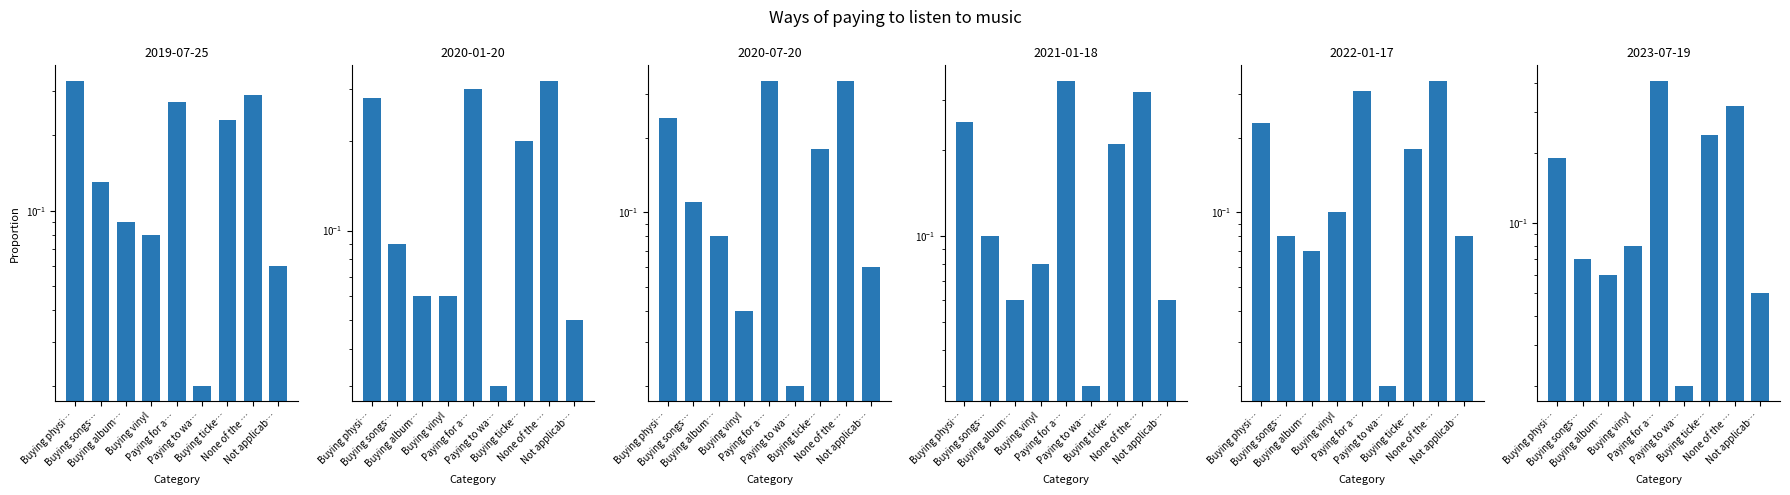

What is the label of the 1st bar from the left?

Buying physi…